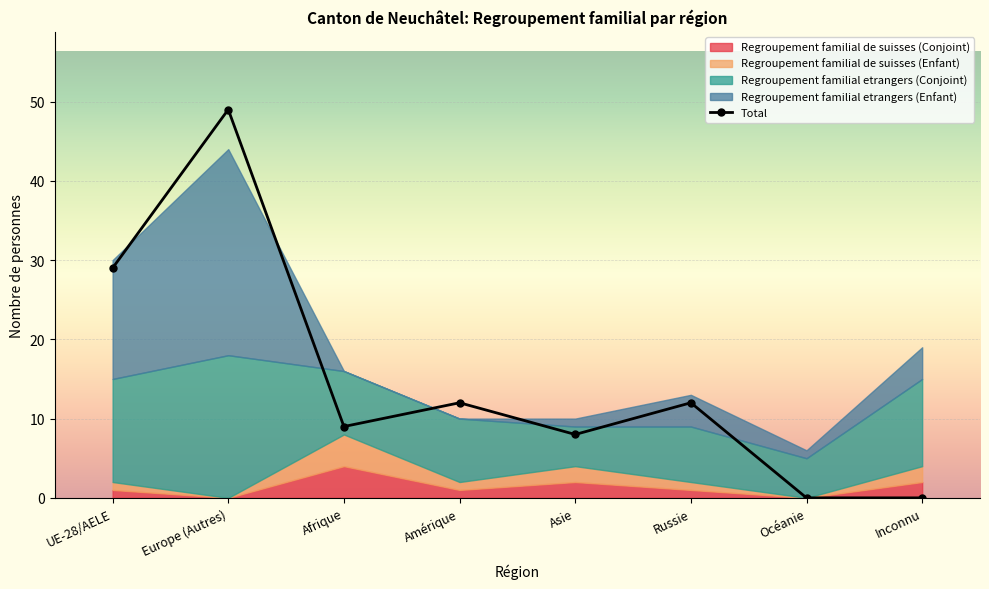

Which category has the highest value in the Regroupement familial de suisses (Conjoint) series?

Afrique